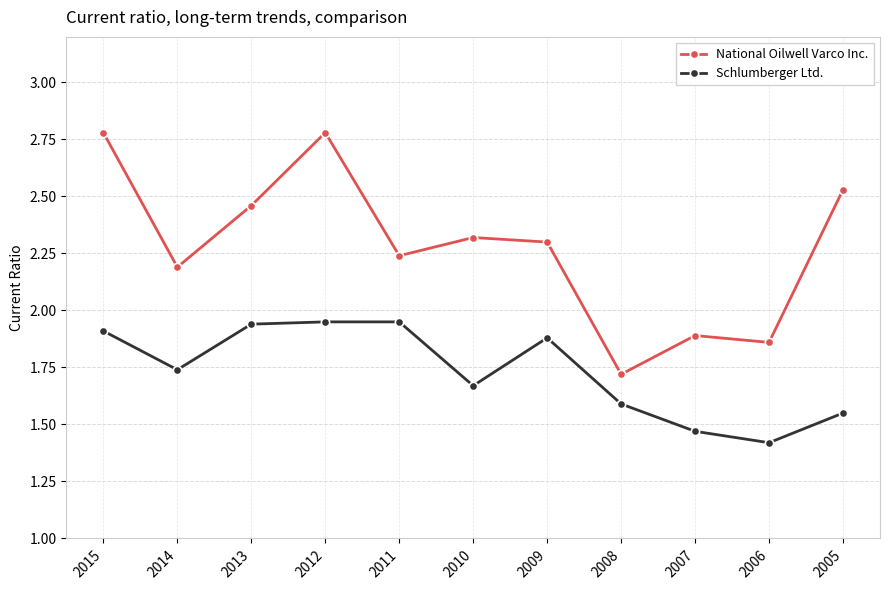

What is the sum of the National Oilwell Varco Inc. values at 2012 and 2014?

5.0